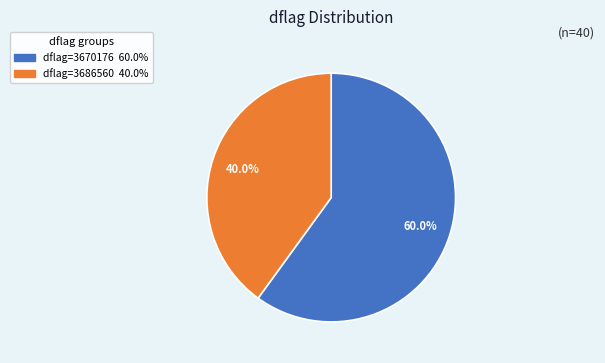

Is there any slice that represents more than half of the pie?

Yes